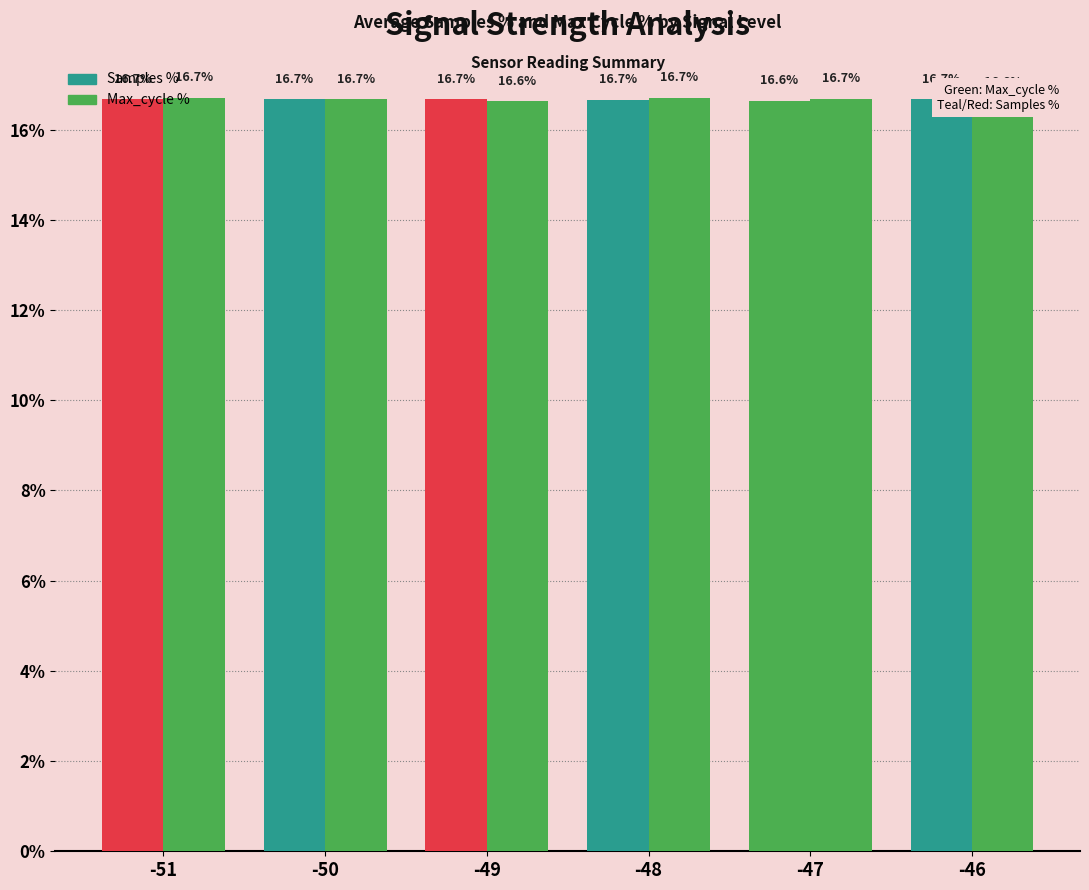

Which label corresponds to the largest value in the chart?

-48